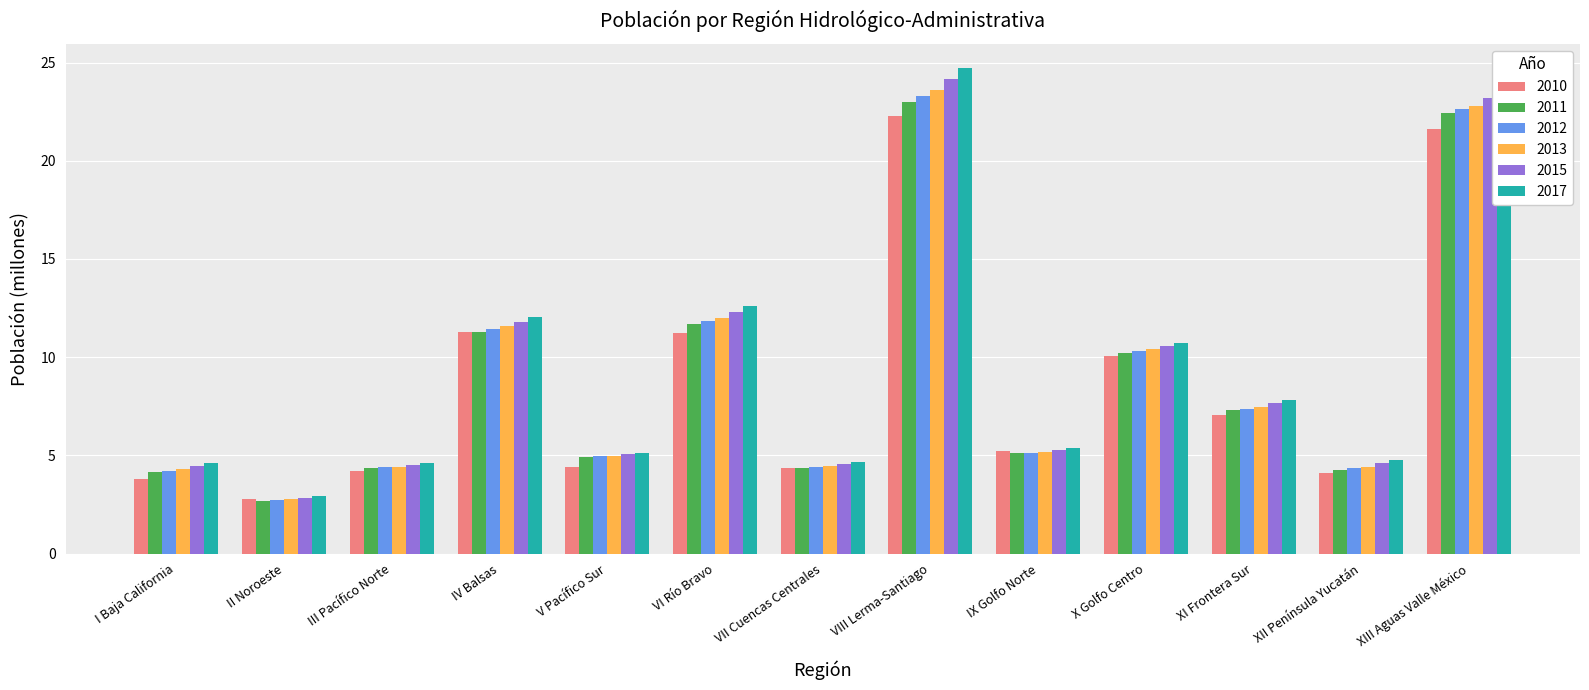

Read the 2010 value at XI Frontera Sur.

7.1